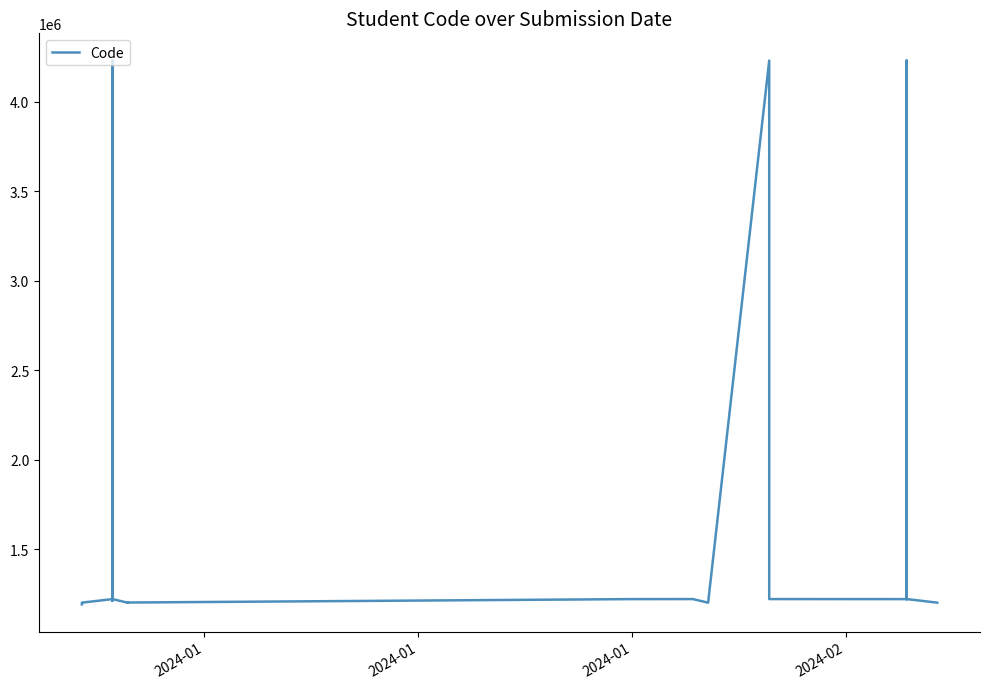

True or false: there are more than 2 points higher than both neighbors.

True